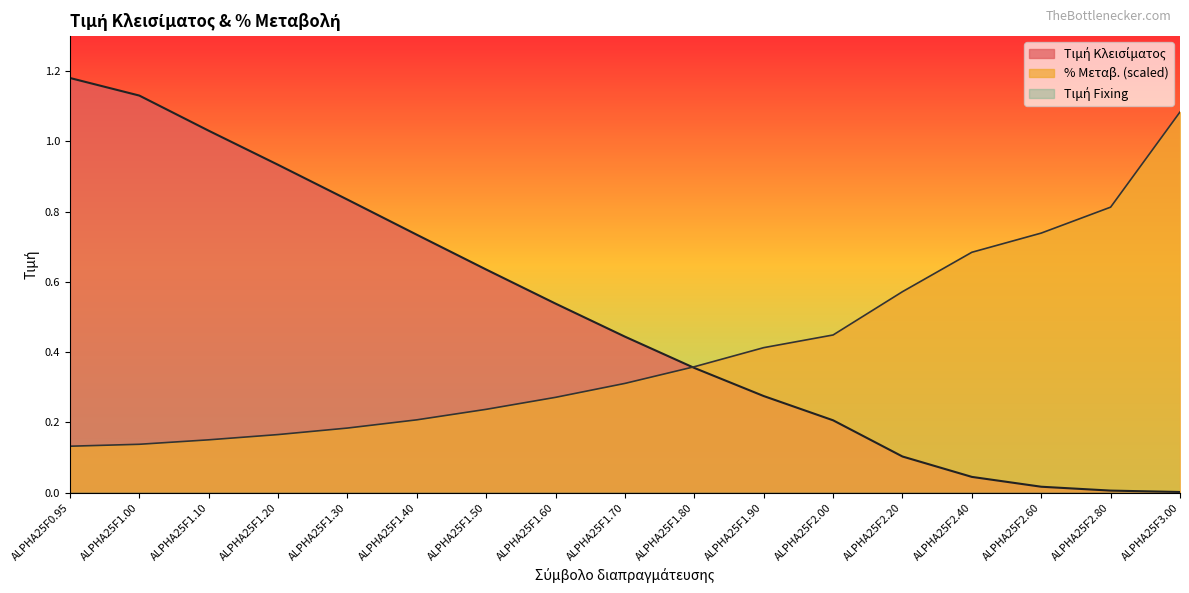

The value of % Μεταβ. at ALPHA25F1.50 is 0.2. True or false?

True